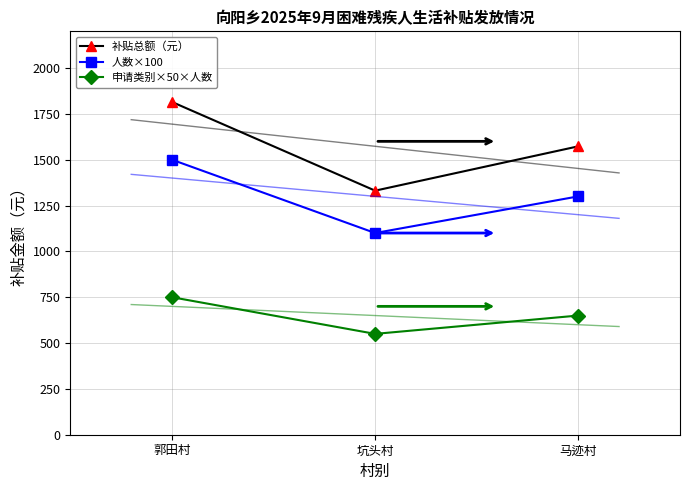

At 马迹村, list the series in order from largest to smallest.

补贴总额（元）, 人数×100, 申请类别×50×人数